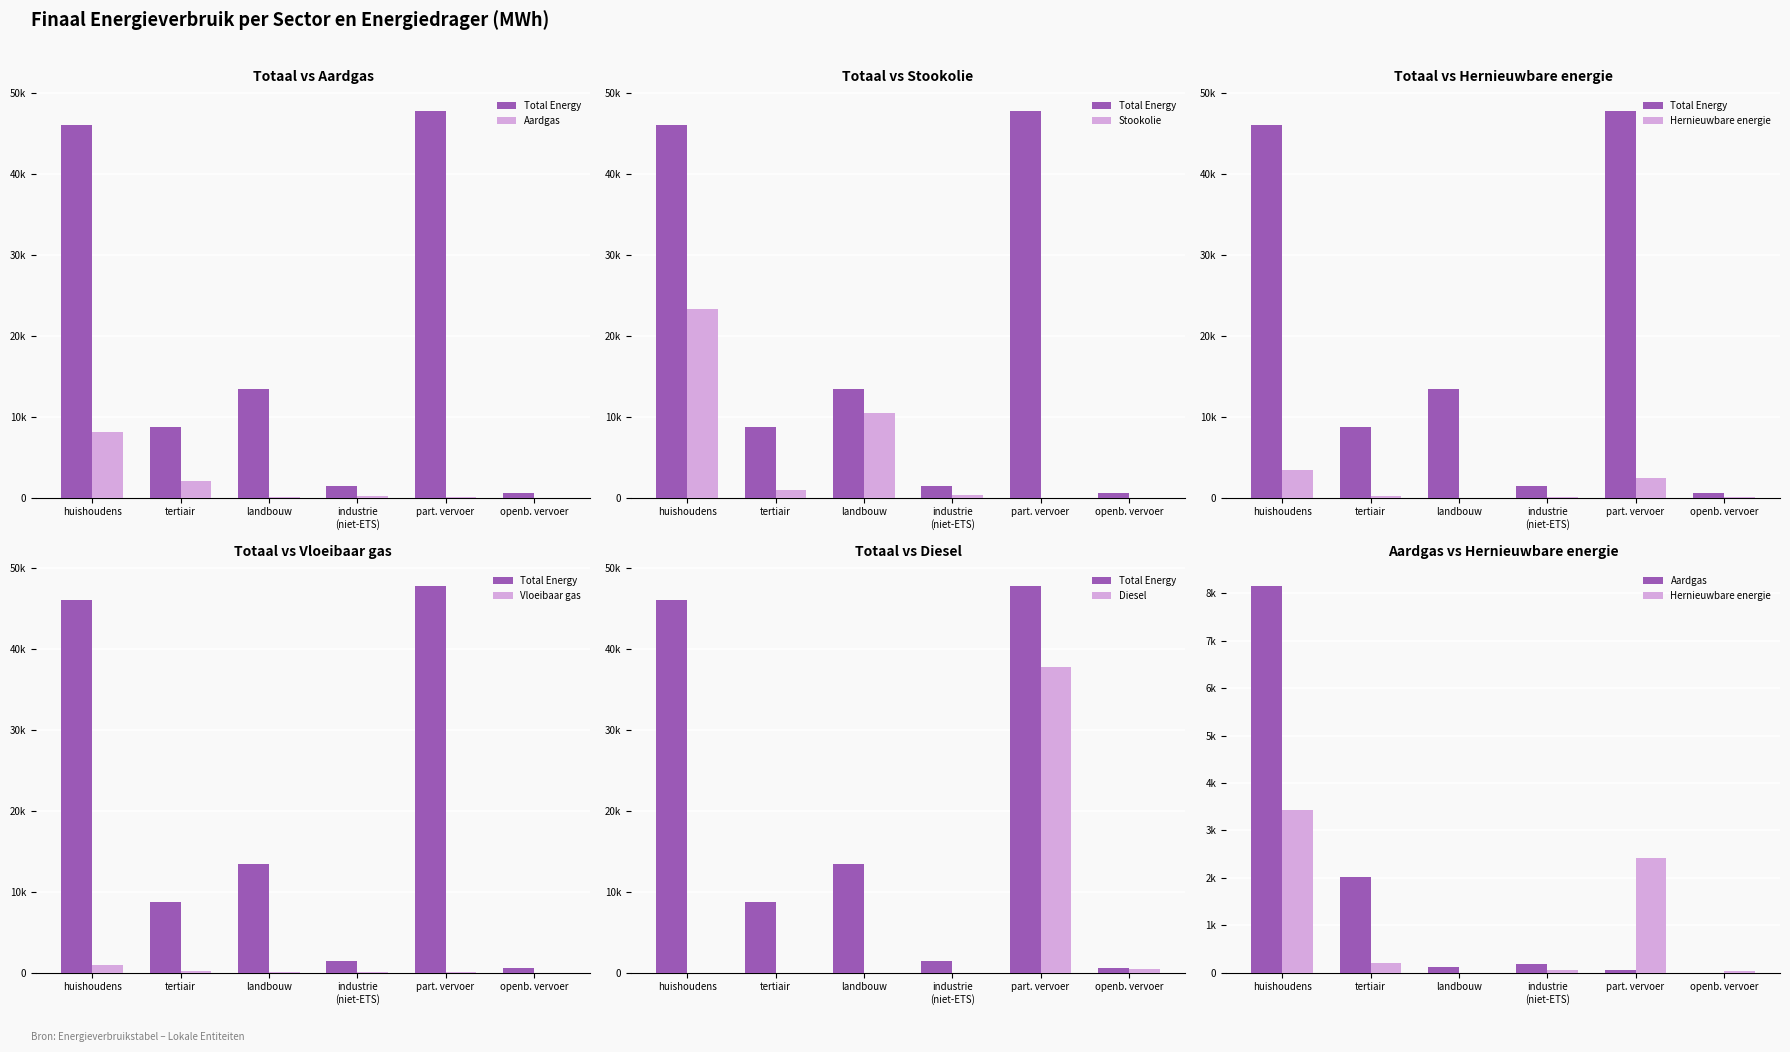

How many data points does each series have?

6